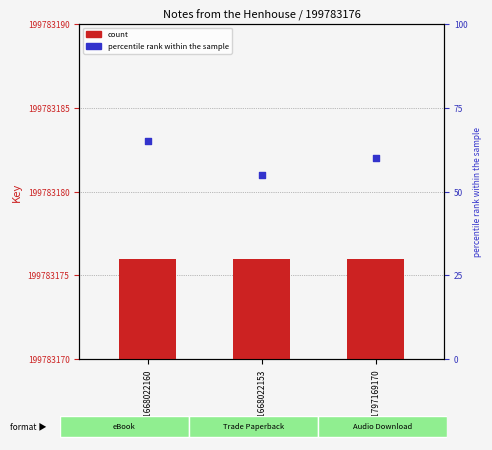

Is the value of count at 9781668022153 greater than the value of percentile rank within the sample at 9781668022153?

No